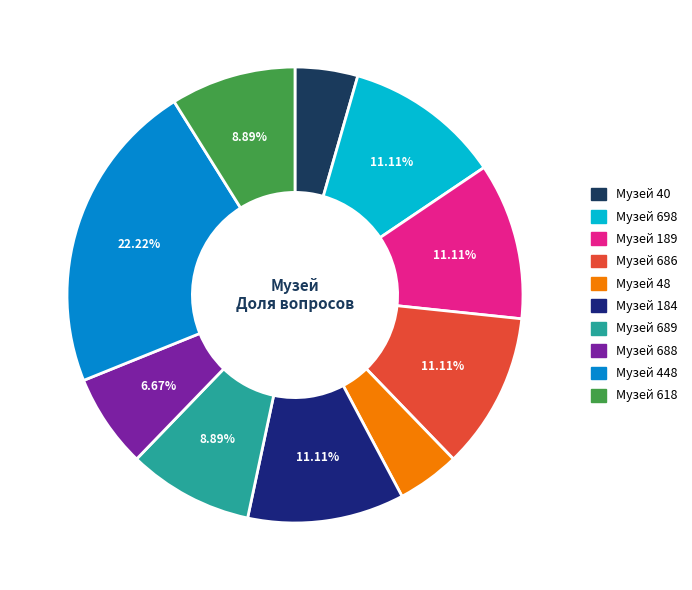

To the nearest percent, what is the difference between the largest and smallest slice percentages?

18%